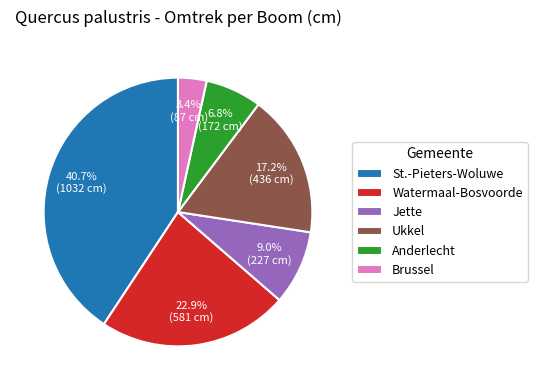

How many slices are in this pie chart?

6